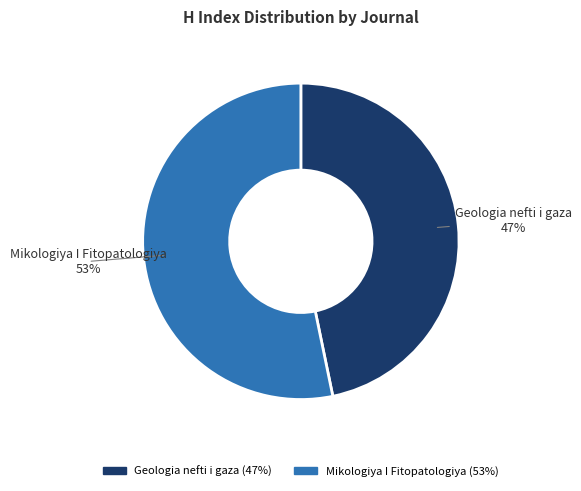

What is the majority slice?

Mikologiya I Fitopatologiya